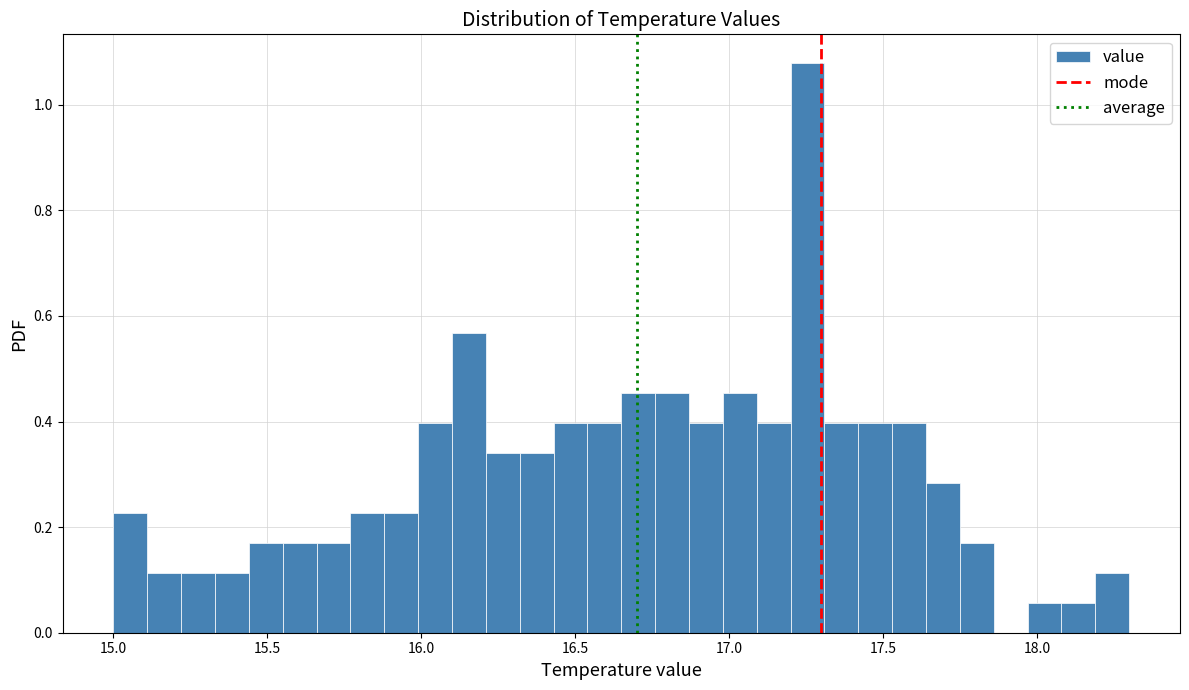

Around what value on the x-axis is the tallest bar? Give the approximate position of its centre, as read against the axis.

17.25